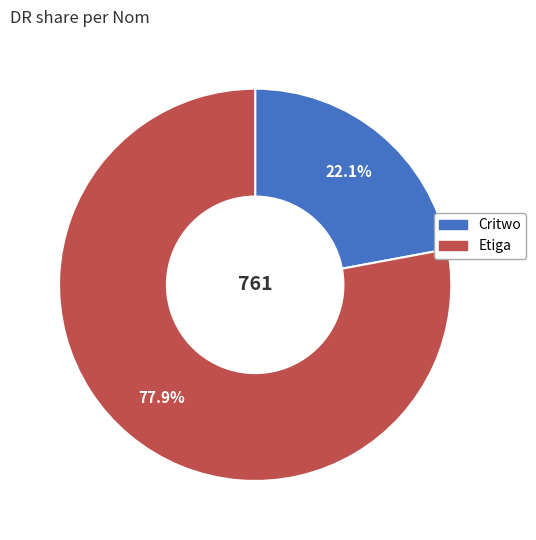

To the nearest percent, what is the average slice percentage?

50%